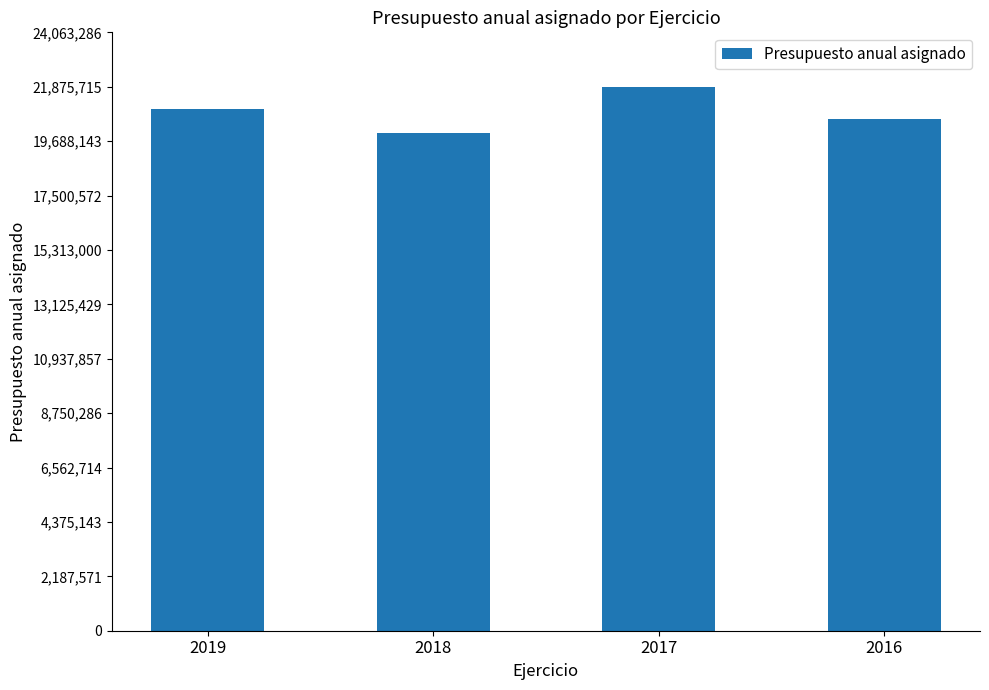

What is the average value?

20858195